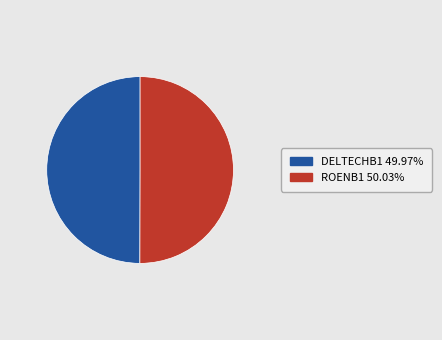

Is the sum of ROENB1 and DELTECHB1 greater than half?

Yes